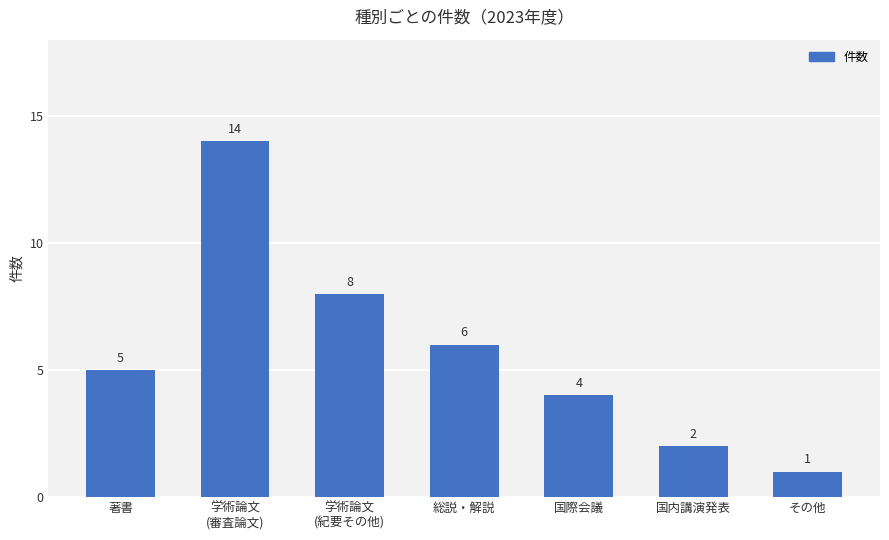

How many distinct data groups are displayed?

1